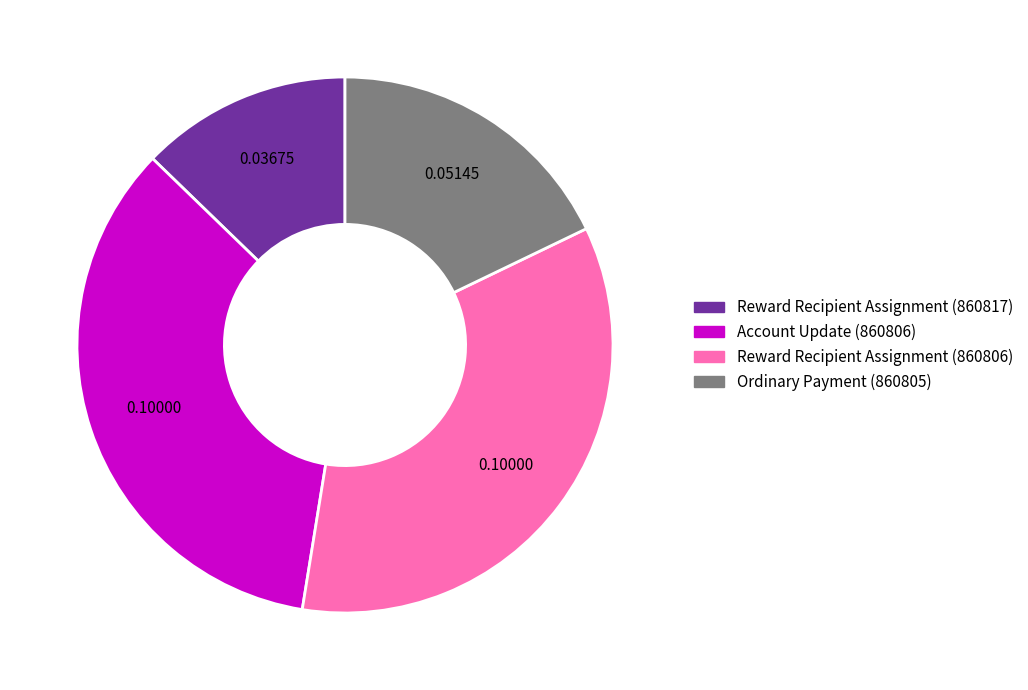

True or false: Ordinary Payment (860805) accounts for 12% of the total.

False